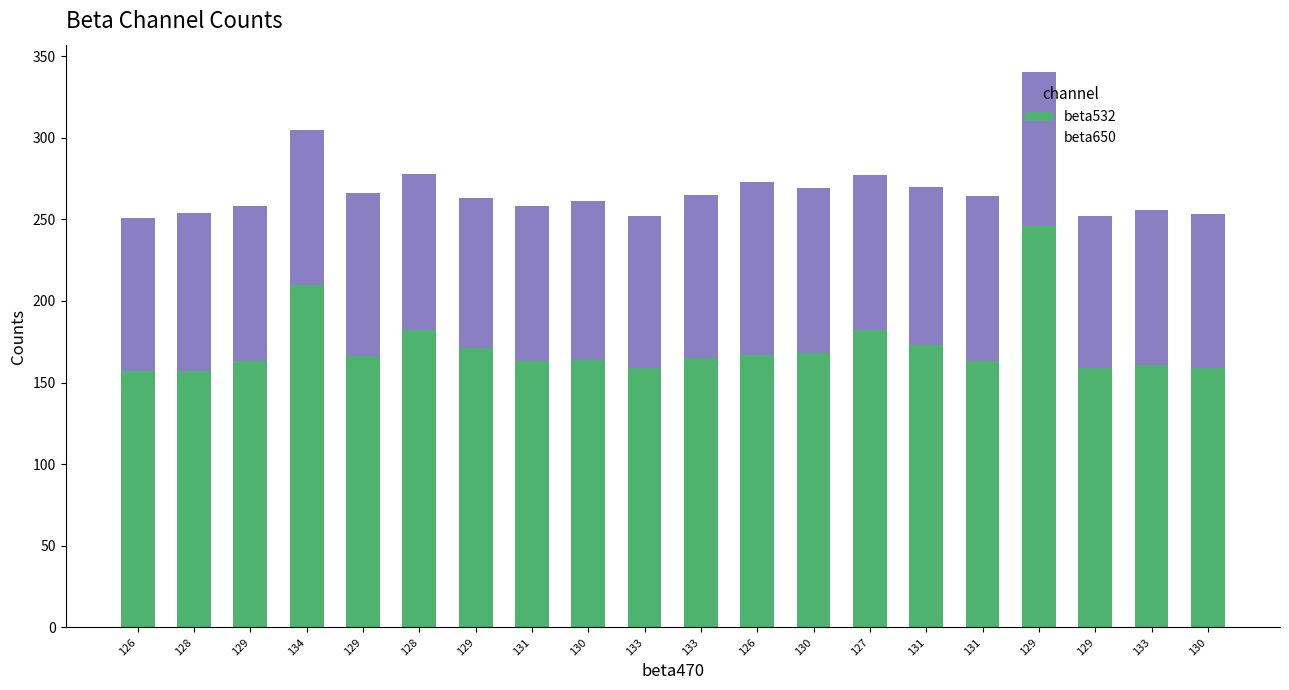

What are all the series names shown in the legend?

beta532, beta650